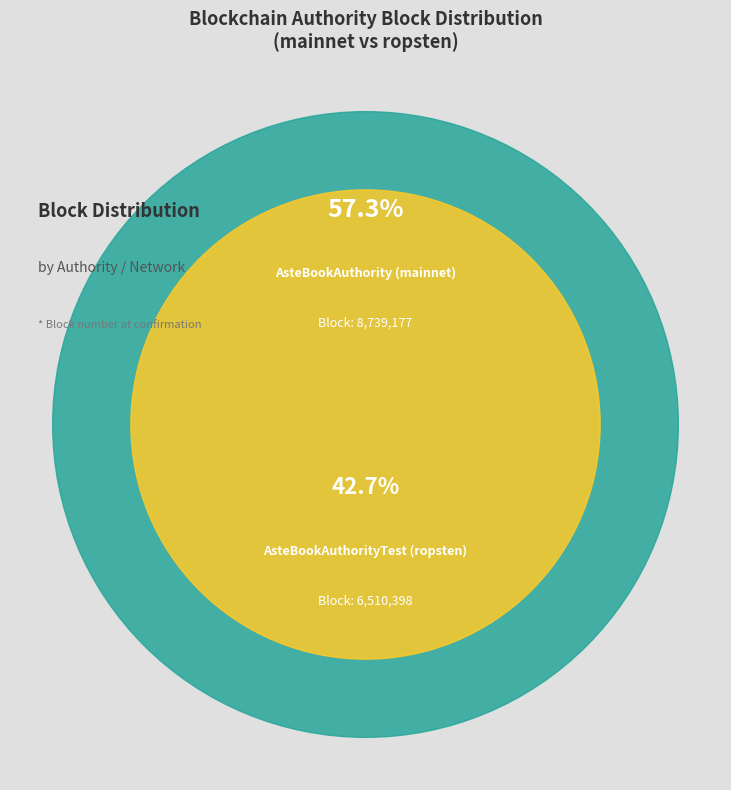

What is the ratio of the value at AsteBookAuthorityTest (ropsten) to the value at AsteBookAuthority (mainnet)?

0.7